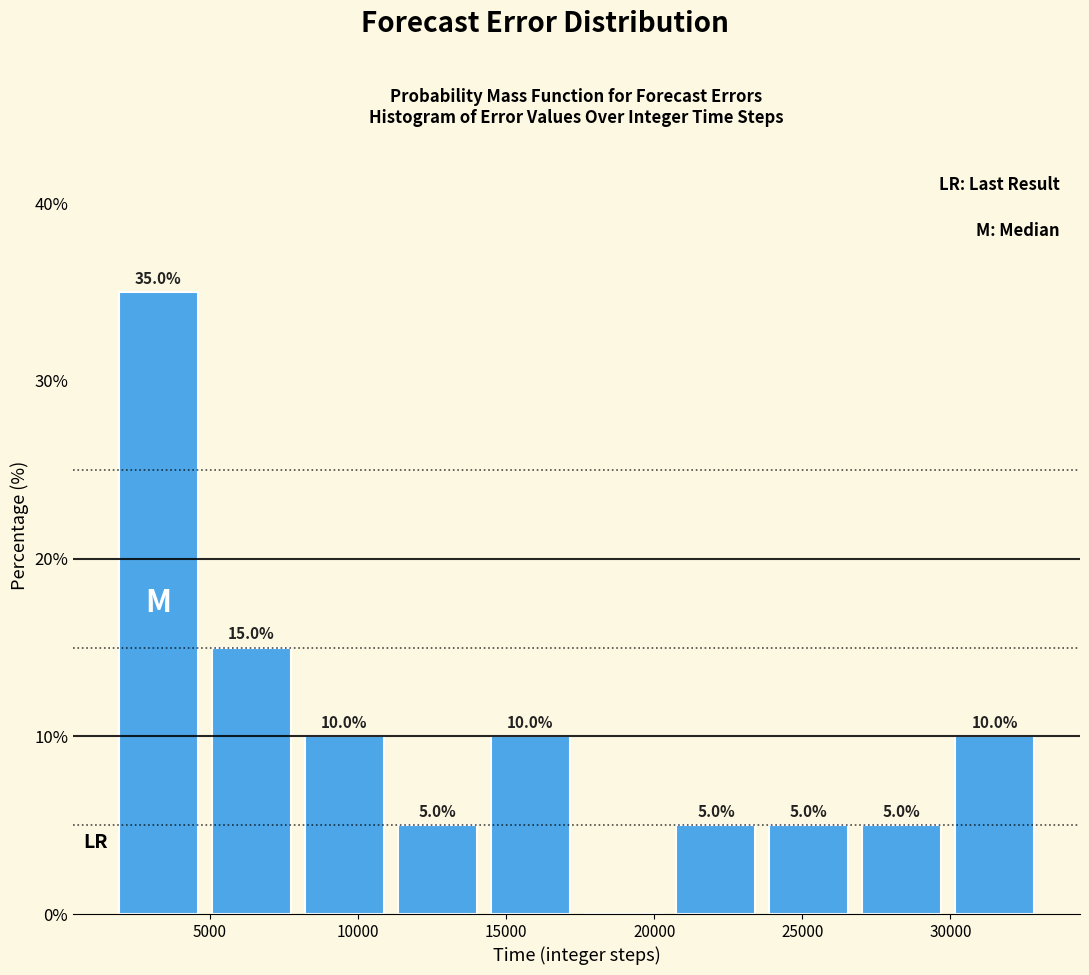

Which range on the x-axis has the tallest bar?

1500 to 5000